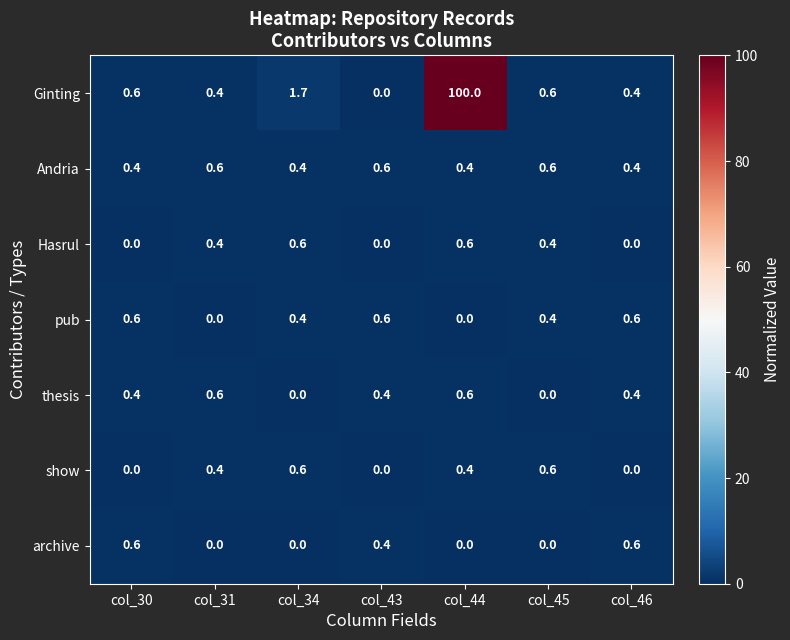

At which category is the sum across all series the highest?

col_44